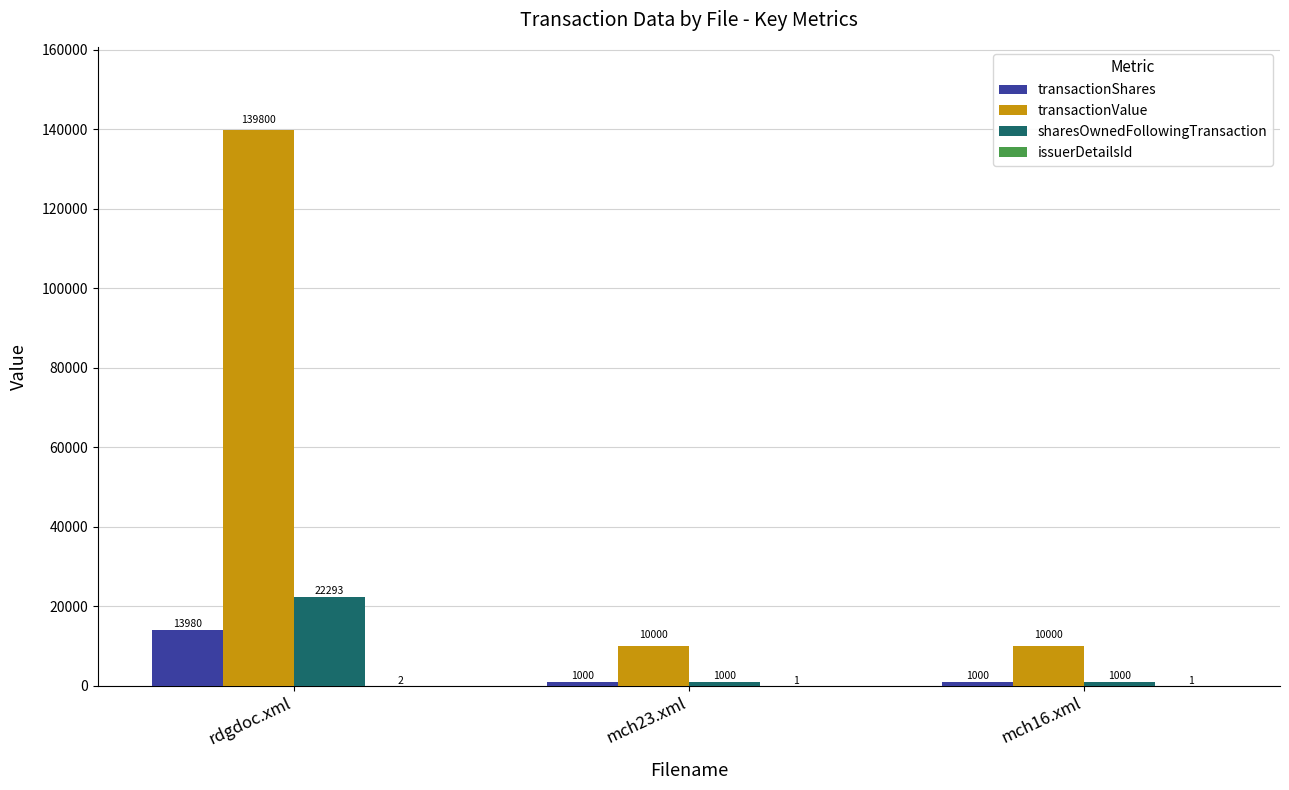

What is the sum of the transactionShares values at rdgdoc.xml and mch16.xml?

14980